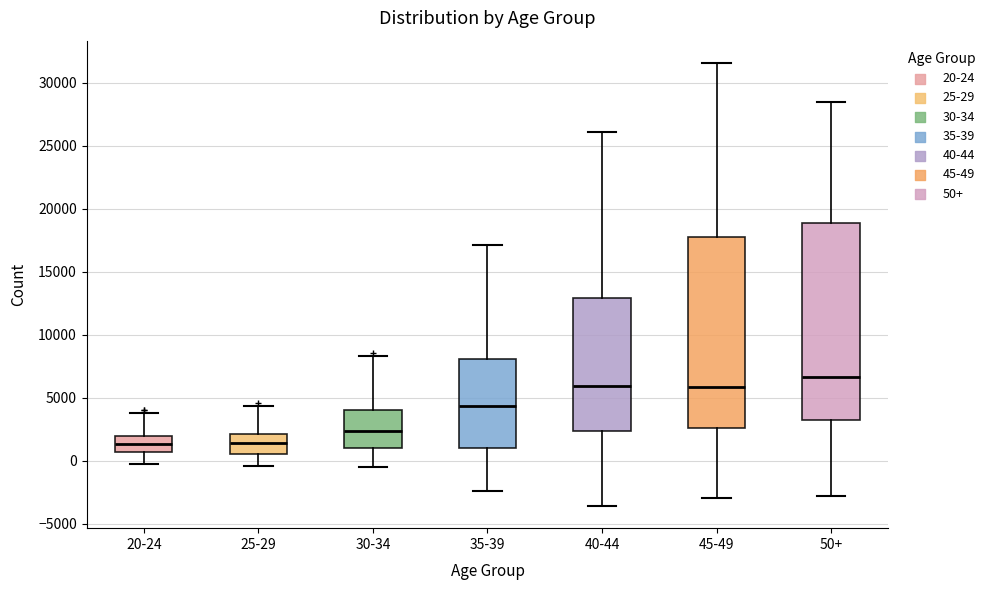

Where does the median line of the box for 50+ sit on the y-axis? The values are not printed on the chart, so give them approximately, as read against the axis.

6500